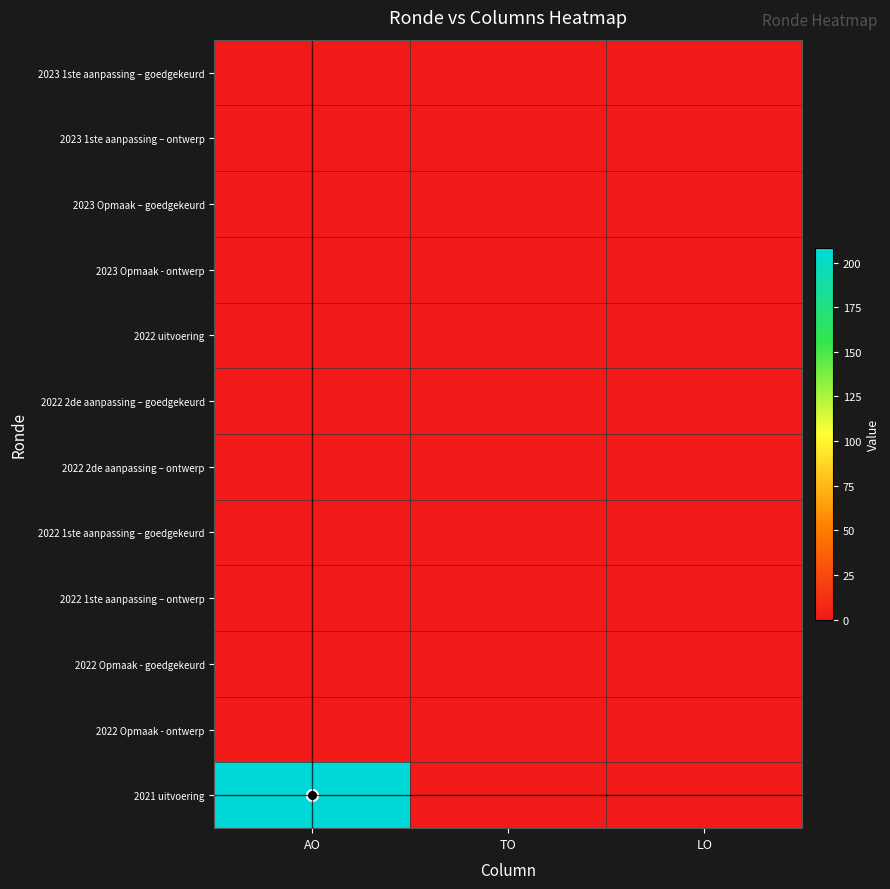

Reading left to right, list all the values displayed in this chart.

2023 1ste aanpassing – goedgekeurd: AO=0	TO=0	LO=0
2023 1ste aanpassing – ontwerp: AO=0	TO=0	LO=0
2023 Opmaak – goedgekeurd: AO=0	TO=0	LO=0
2023 Opmaak - ontwerp: AO=0	TO=0	LO=0
2022 uitvoering: AO=0	TO=0	LO=0
2022 2de aanpassing – goedgekeurd: AO=0	TO=0	LO=0
2022 2de aanpassing – ontwerp: AO=0	TO=0	LO=0
2022 1ste aanpassing – goedgekeurd: AO=0	TO=0	LO=0
2022 1ste aanpassing – ontwerp: AO=0	TO=0	LO=0
2022 Opmaak - goedgekeurd: AO=0	TO=0	LO=0
2022 Opmaak - ontwerp: AO=0	TO=0	LO=0
2021 uitvoering: AO=208	TO=0	LO=0